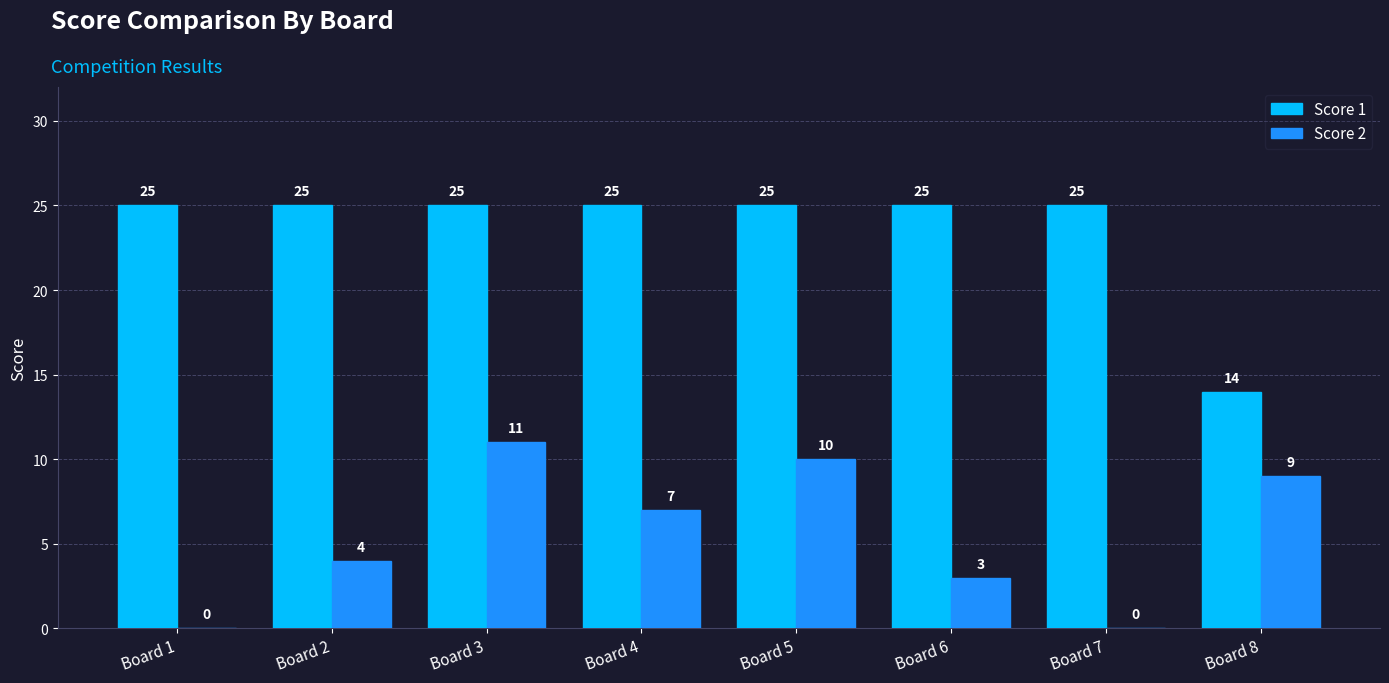

Is it true that Score 1 equals 7 at Board 5?

False